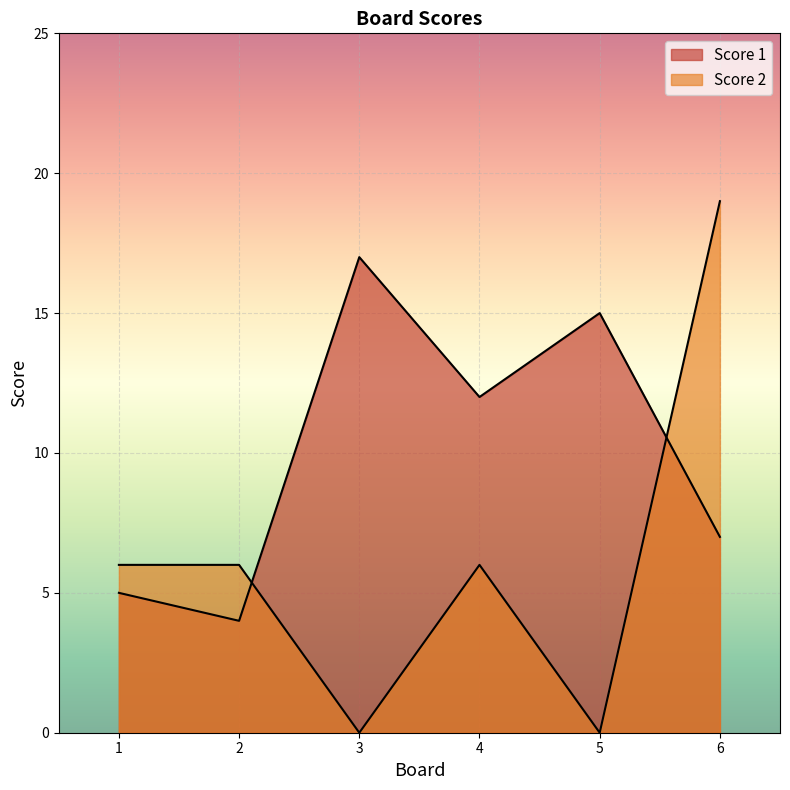

Which series has the largest total across all categories?

Score 1